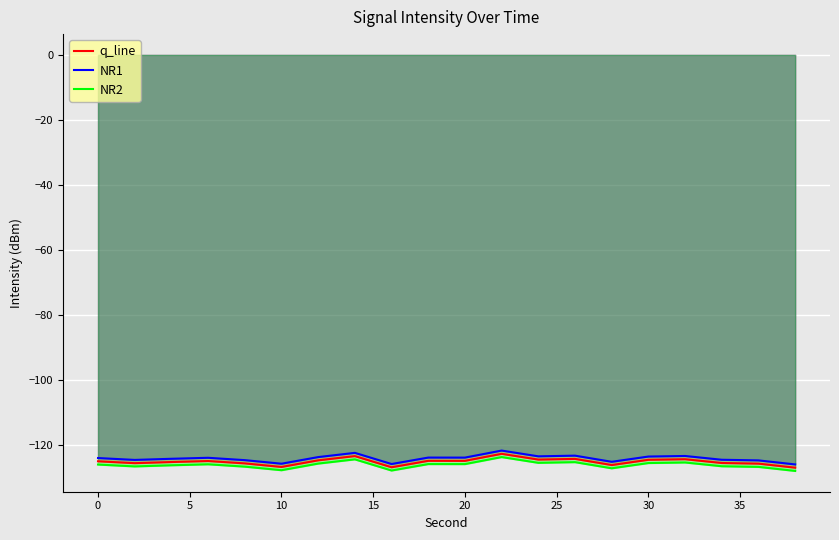

How many values in the q_line series are below -125?

11